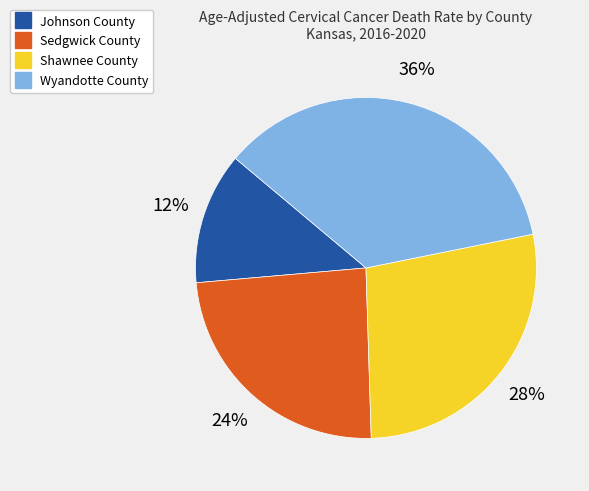

Count the number of slices in the pie.

4